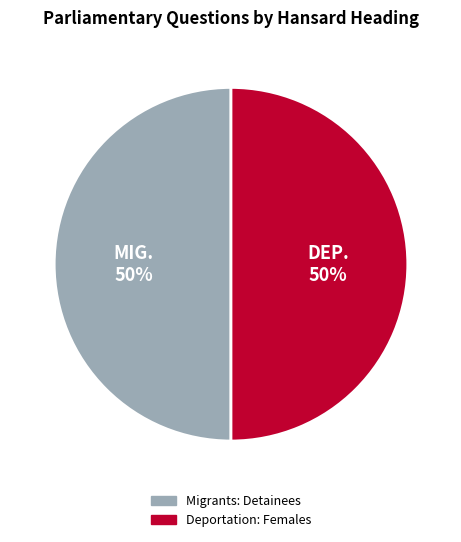

Approximately how many times larger is the value at Deportation: Females compared to Migrants: Detainees?

1.0